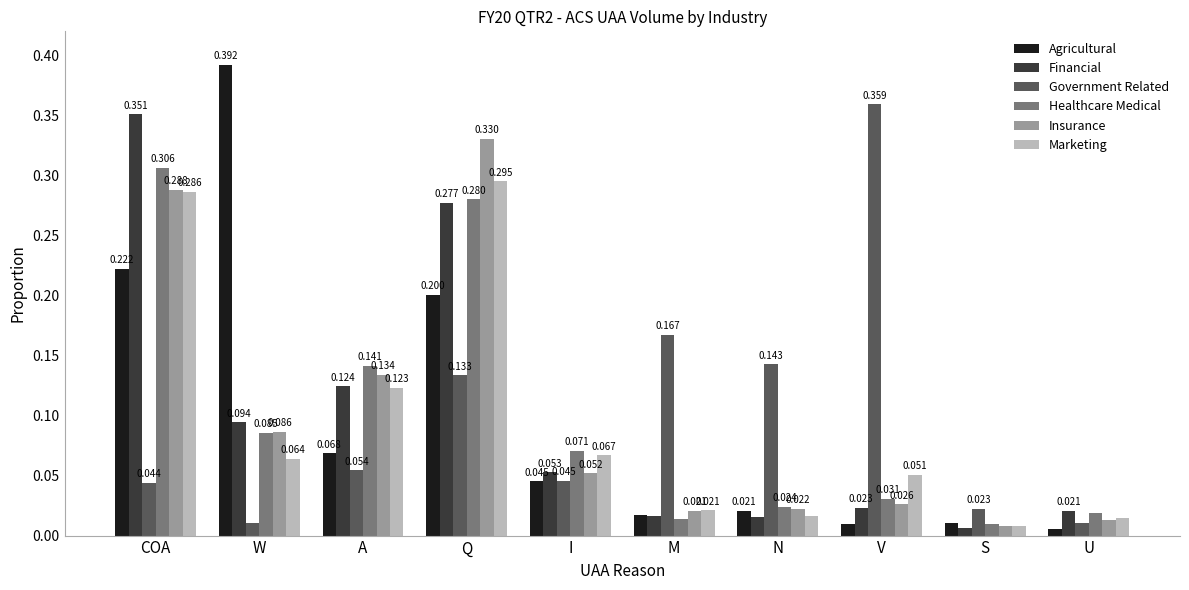

Which series has the largest total across all categories?

Agricultural